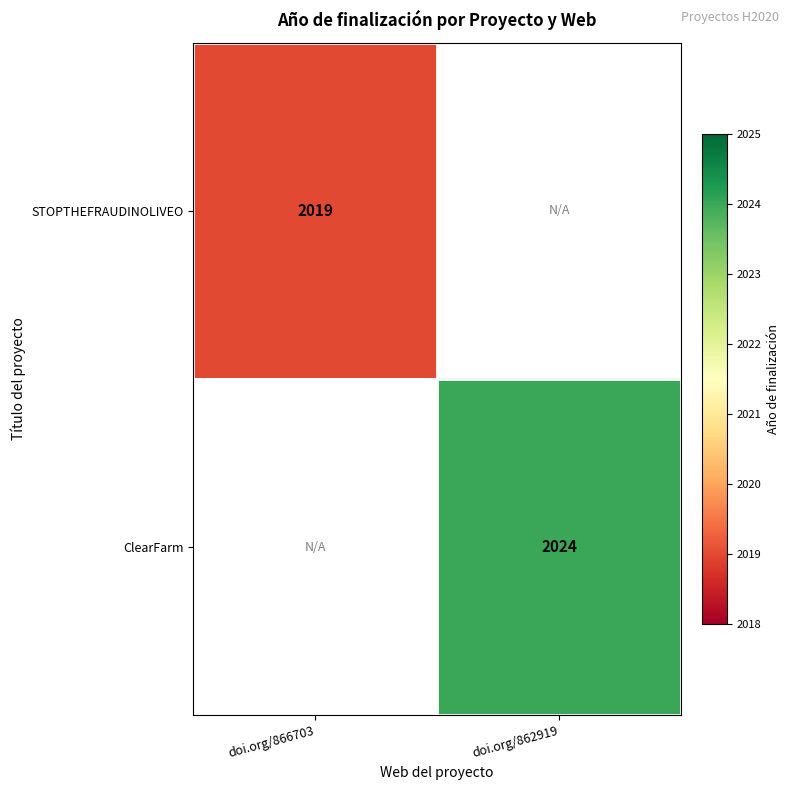

At which category does the chart reach its minimum across all series?

doi.org/866703